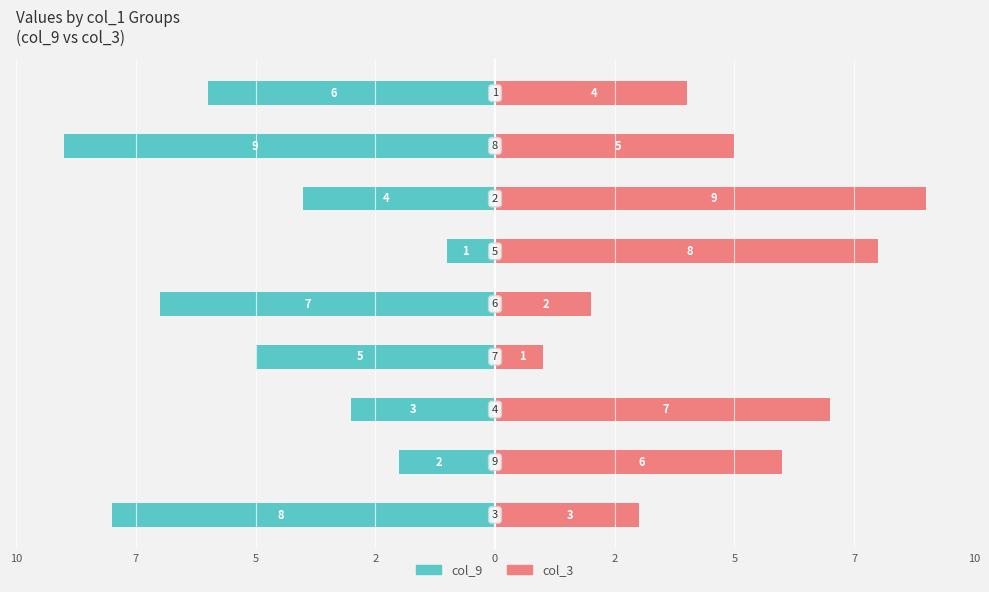

What is the label of the 8th bar from the right?

7